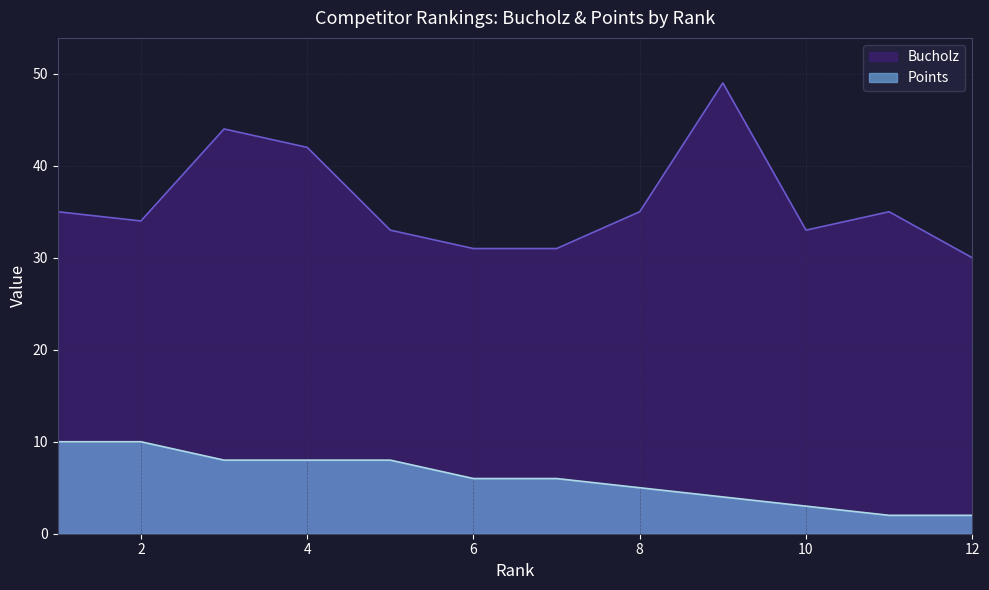

Rank the series by their average value, from lowest to highest.

Points, Bucholz